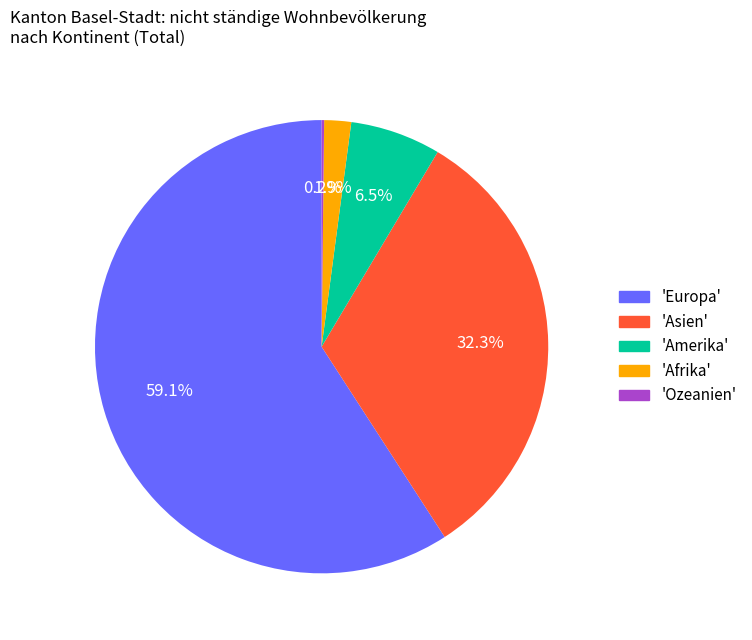

What is the largest slice in the pie chart?

'Europa'